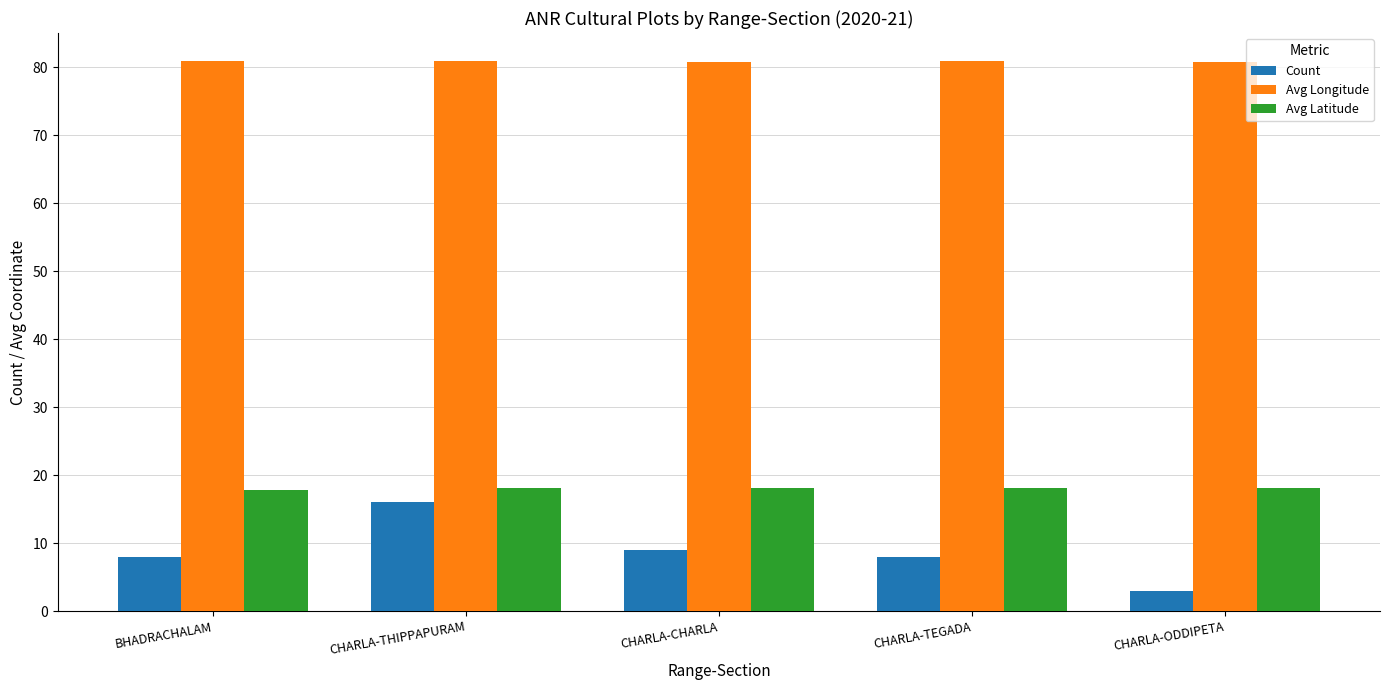

What is the value of the Avg Latitude bar at the 2nd from the left?

18.1